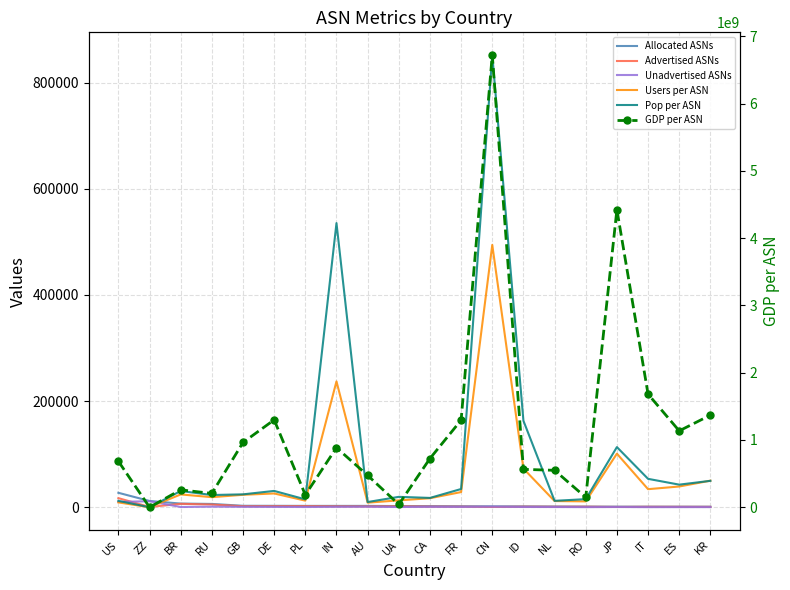

How many values in the Advertised ASNs series exceed 1281?

9